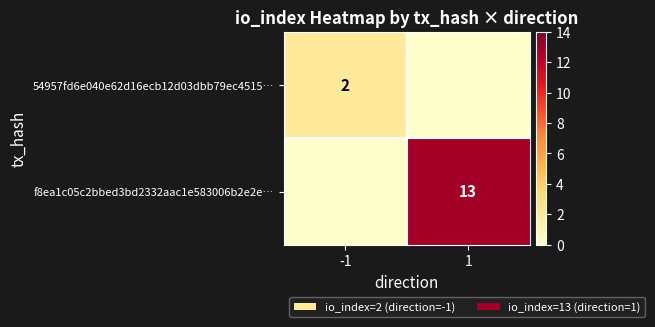

The value of f8ea1c05c2bbed3bd2332aac1e583006b2e2e… at 1 is 13. True or false?

True